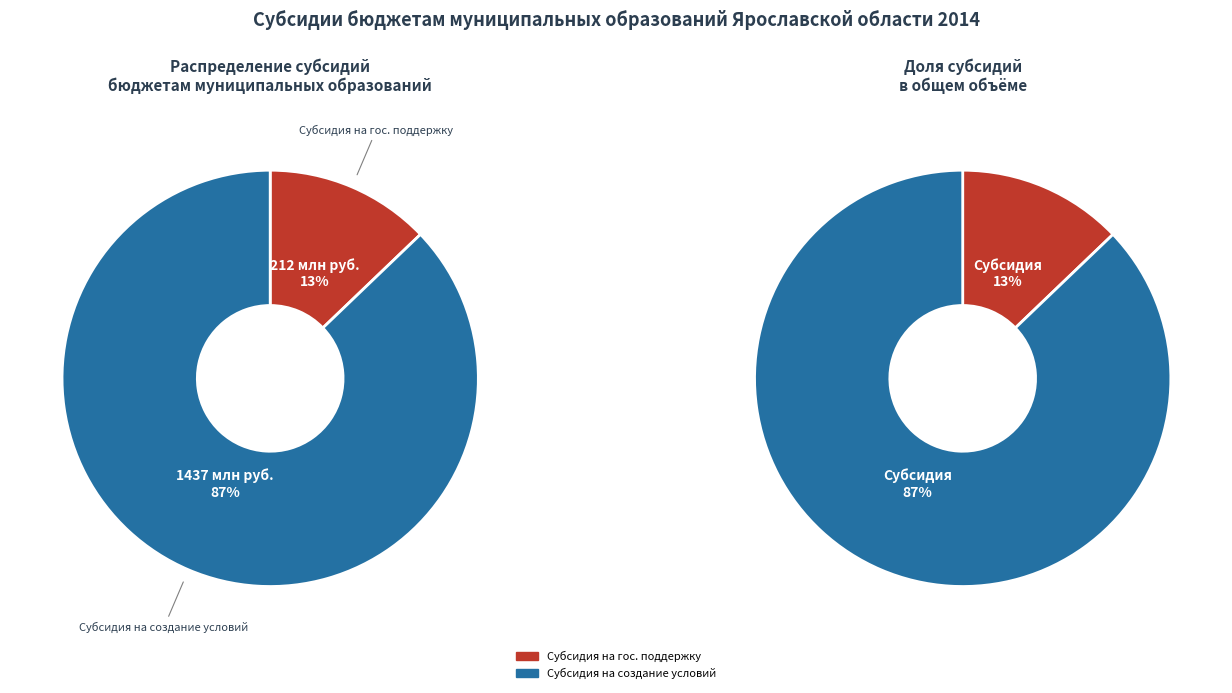

To the nearest percent, what portion does Субсидия на государственную поддержку represent?

13%